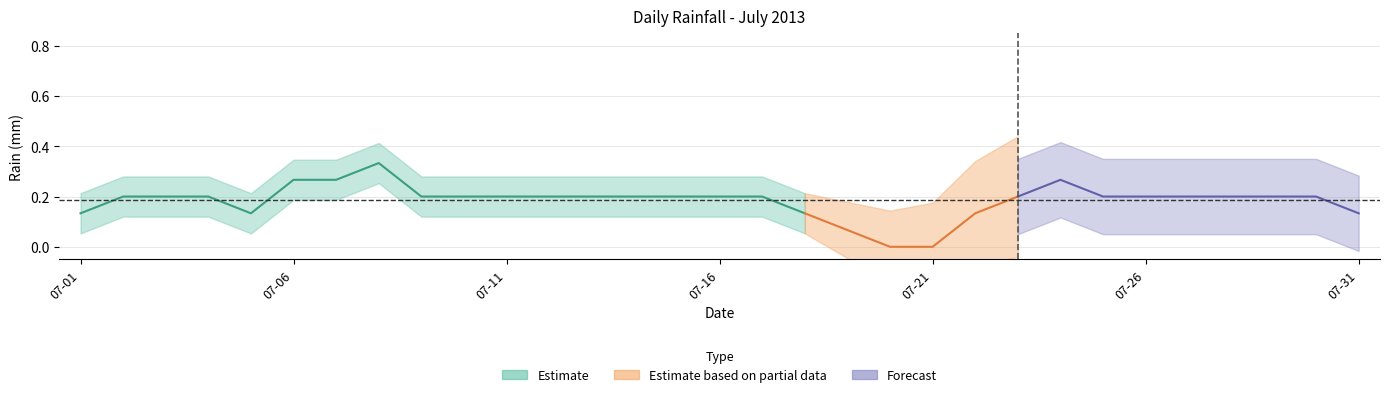

What is the difference between the maximum and minimum values?

0.6